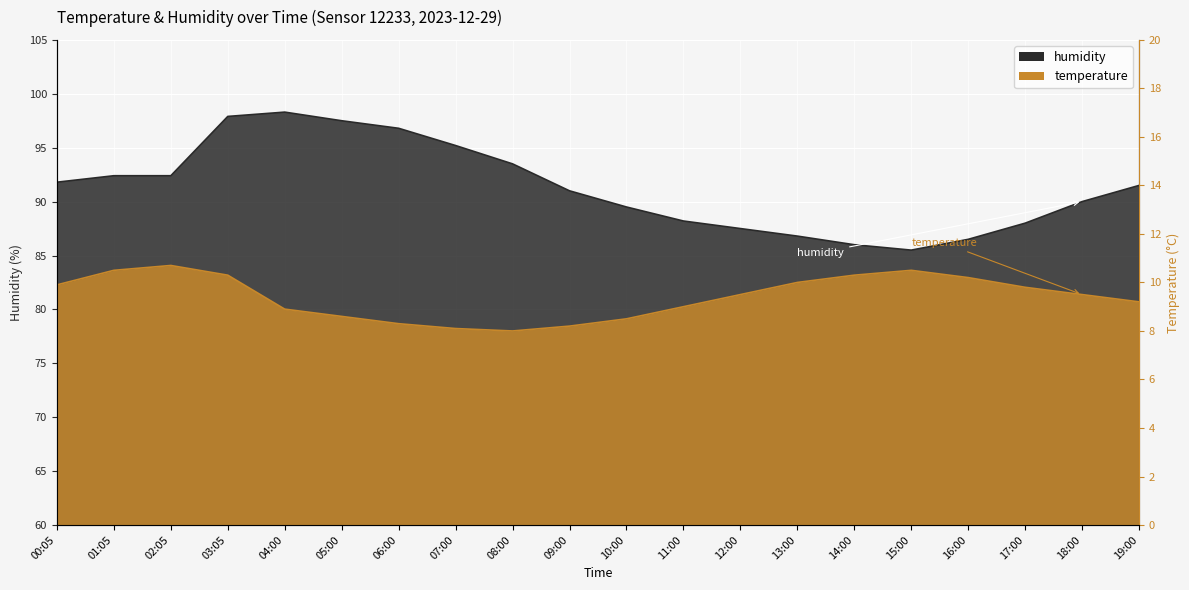

Which has a higher value, 05:00 or 09:00?

05:00